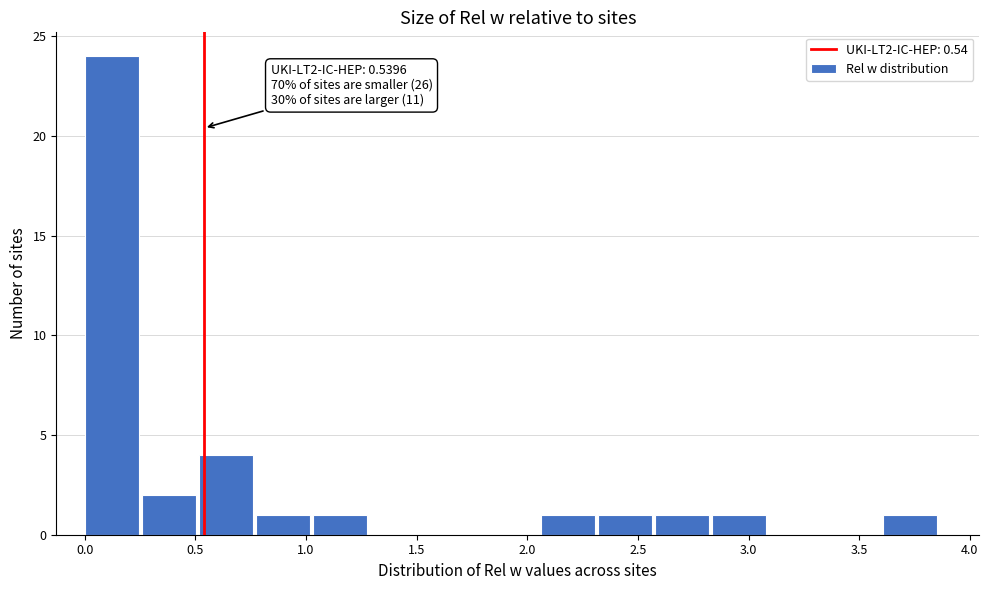

Which range on the x-axis has the tallest bar?

0.00 to 0.25